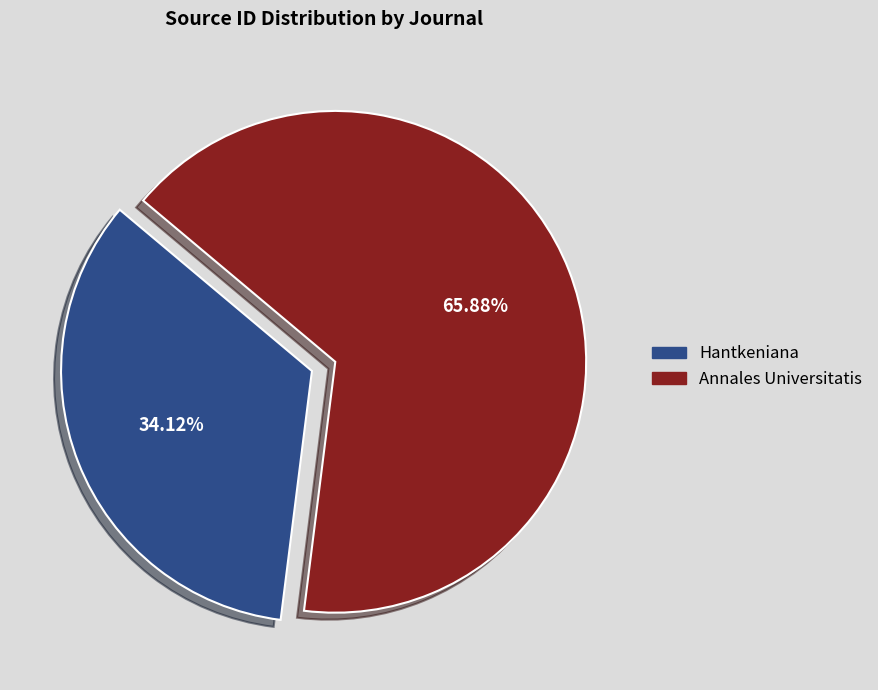

To the nearest percent, what is the average slice percentage?

50%